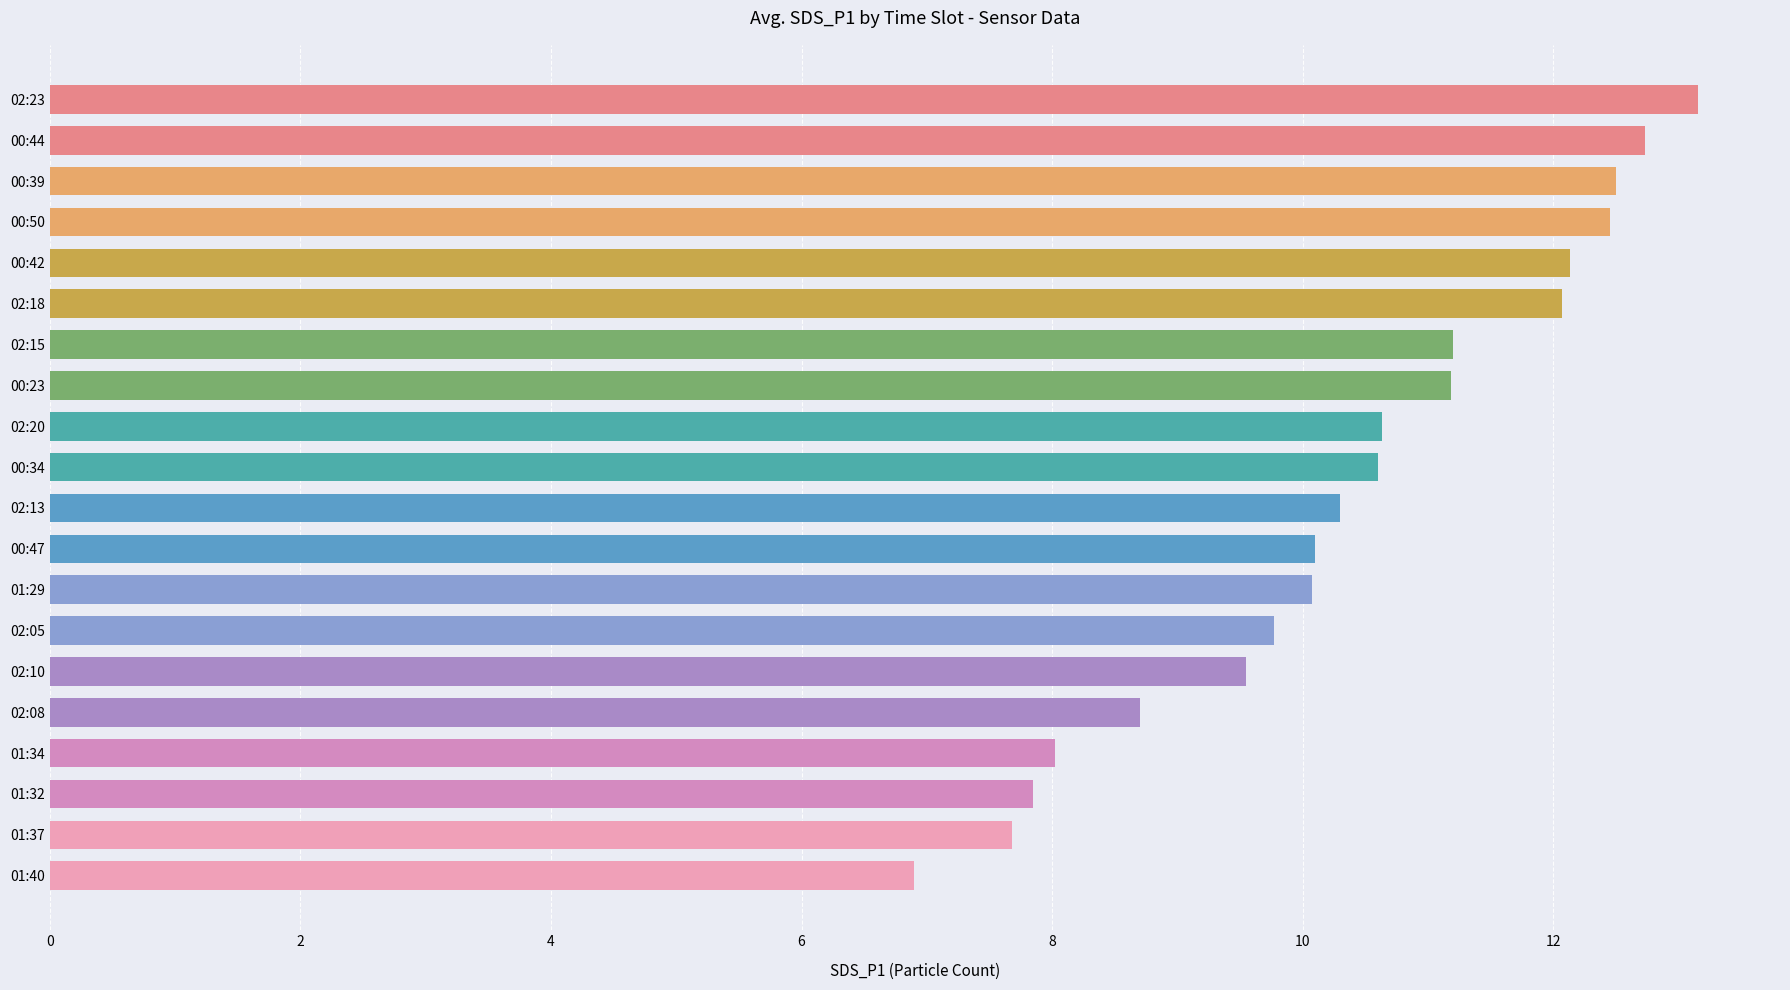

What is the approximate value at 02:15?

11.2